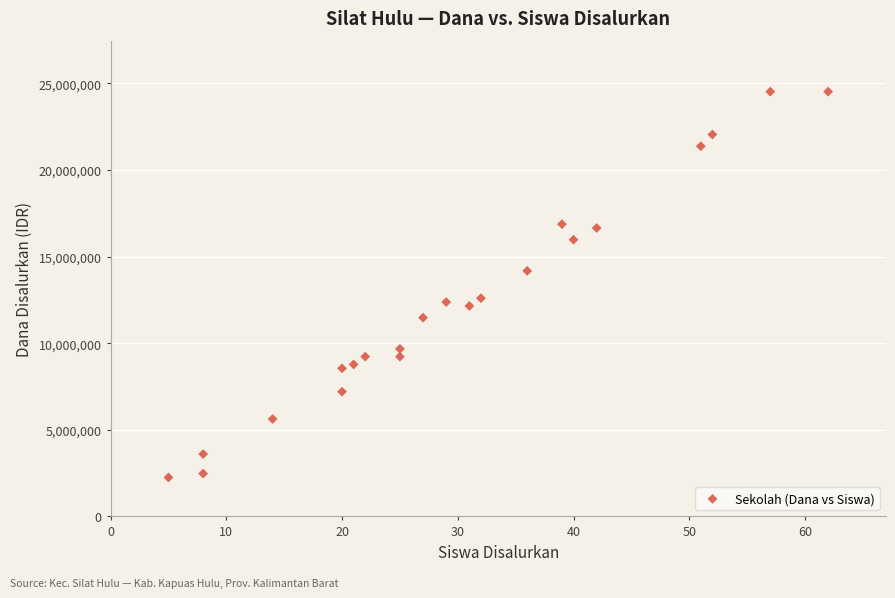

What is the range of X values (max minus min)?

57